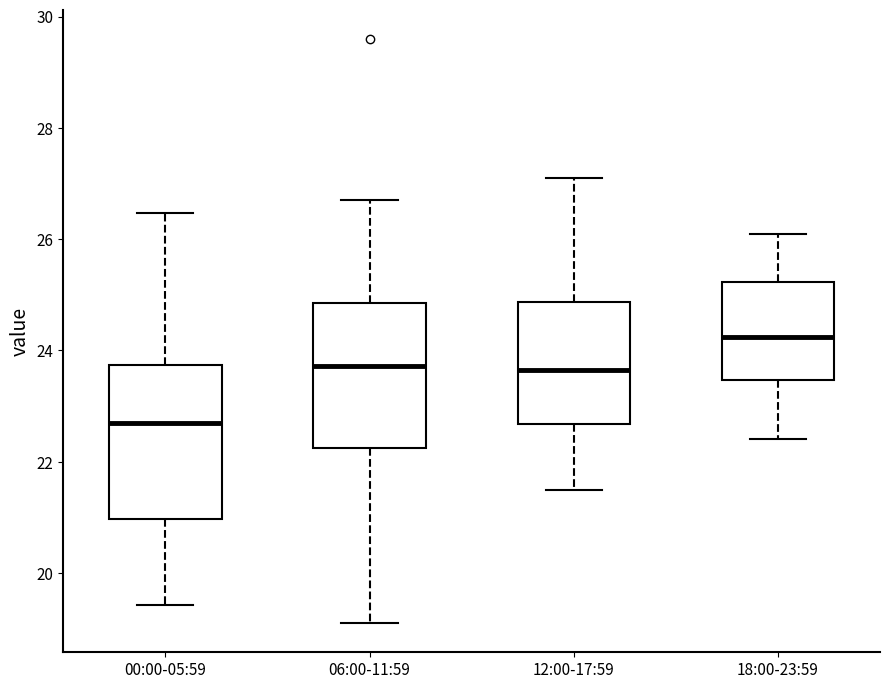

Reading left to right, transcribe this box plot: for each box, give where its median line is, the range the box spans, and where its two whiskers end, as read against the y-axis. The values are not printed on the chart, so give them approximately, as read against the axis.

00:00-05:59: median 22.8, box 21.0 to 23.8, whiskers 19.4 to 26.4
06:00-11:59: median 23.8, box 22.2 to 24.8, whiskers 19.2 to 26.8
12:00-17:59: median 23.6, box 22.6 to 24.8, whiskers 21.6 to 27.2
18:00-23:59: median 24.2, box 23.4 to 25.2, whiskers 22.4 to 26.2